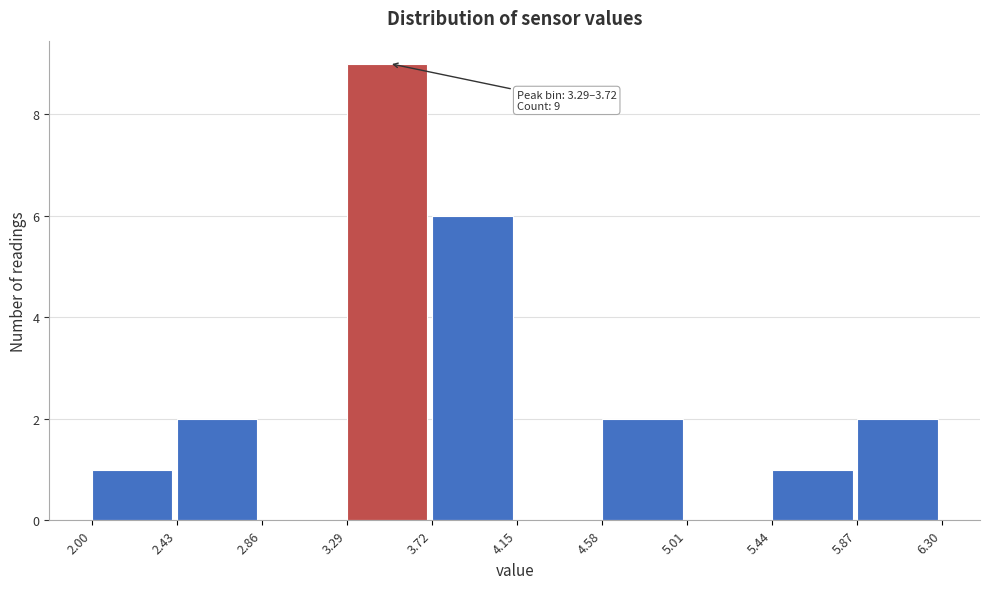

Which range on the x-axis has the tallest bar?

3.29 to 3.72